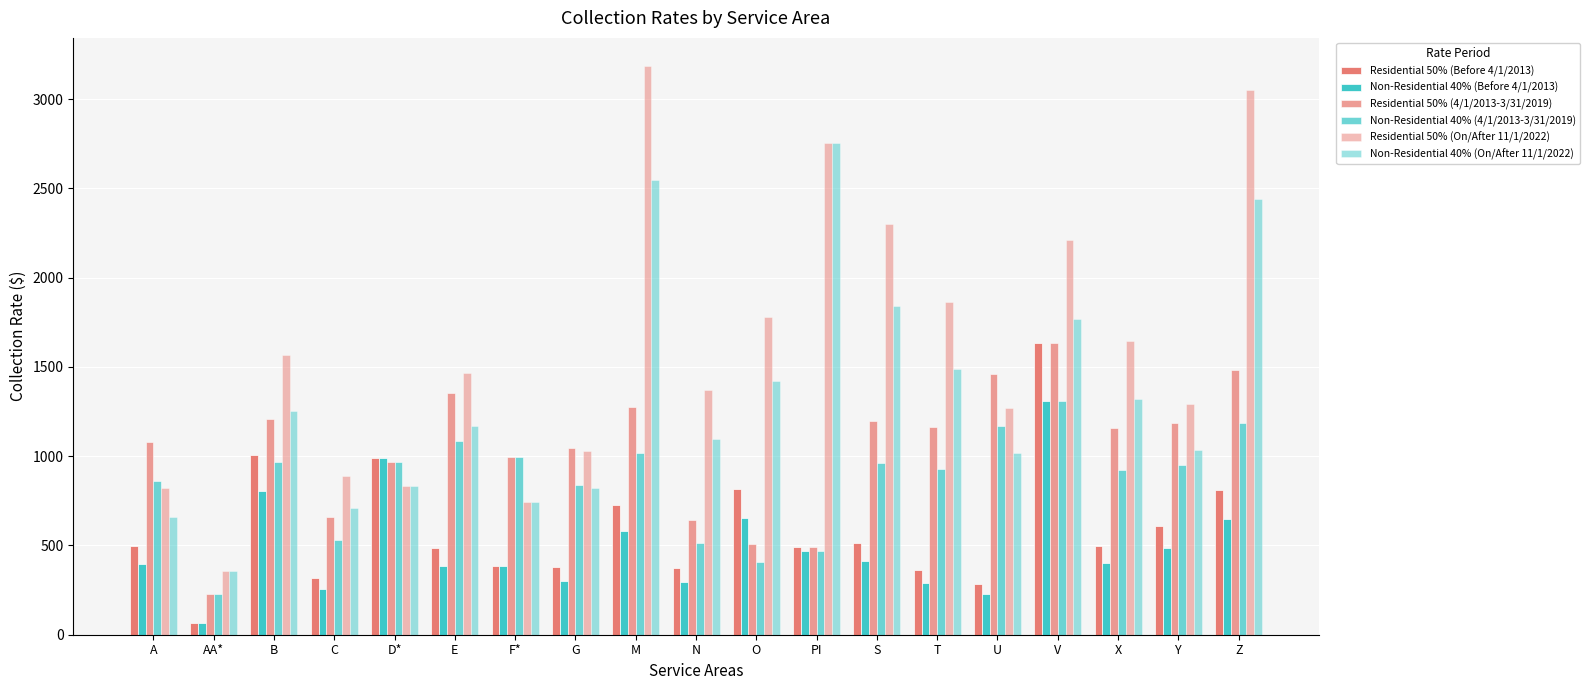

How many bars are there in total?

114